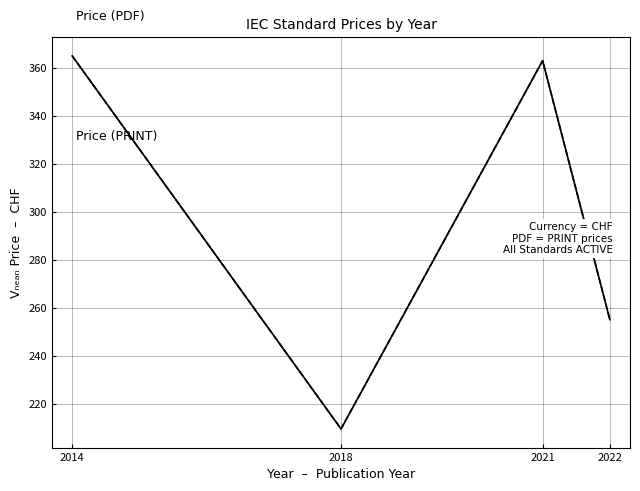

Does the chart have visible grid lines?

Yes